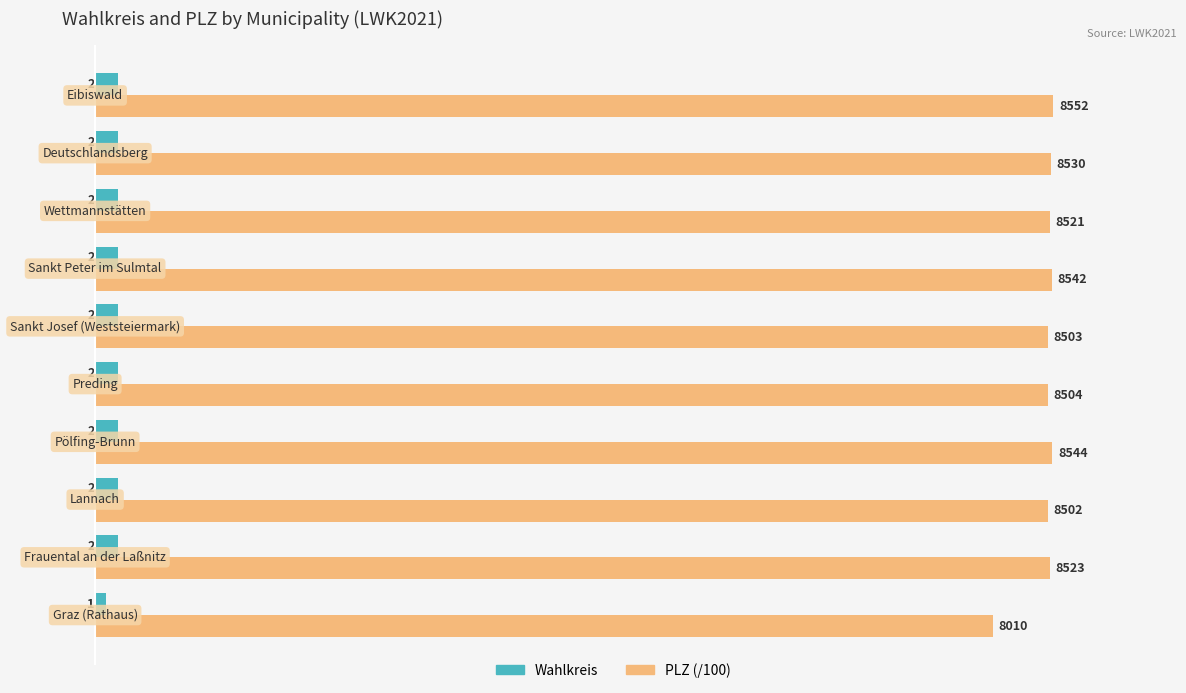

What is the greatest value displayed?

85.5